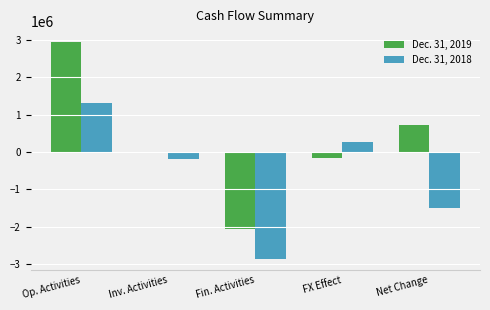

The value of Dec. 31, 2019 at Op. Activities is 2946350. True or false?

True